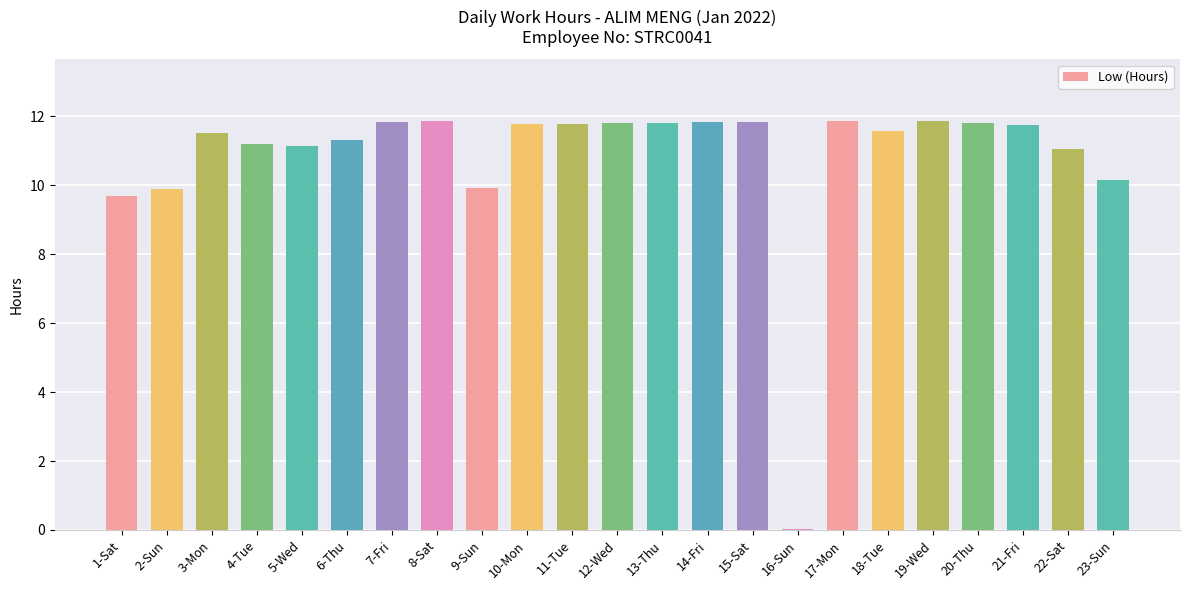

What is the greatest value displayed?

11.9